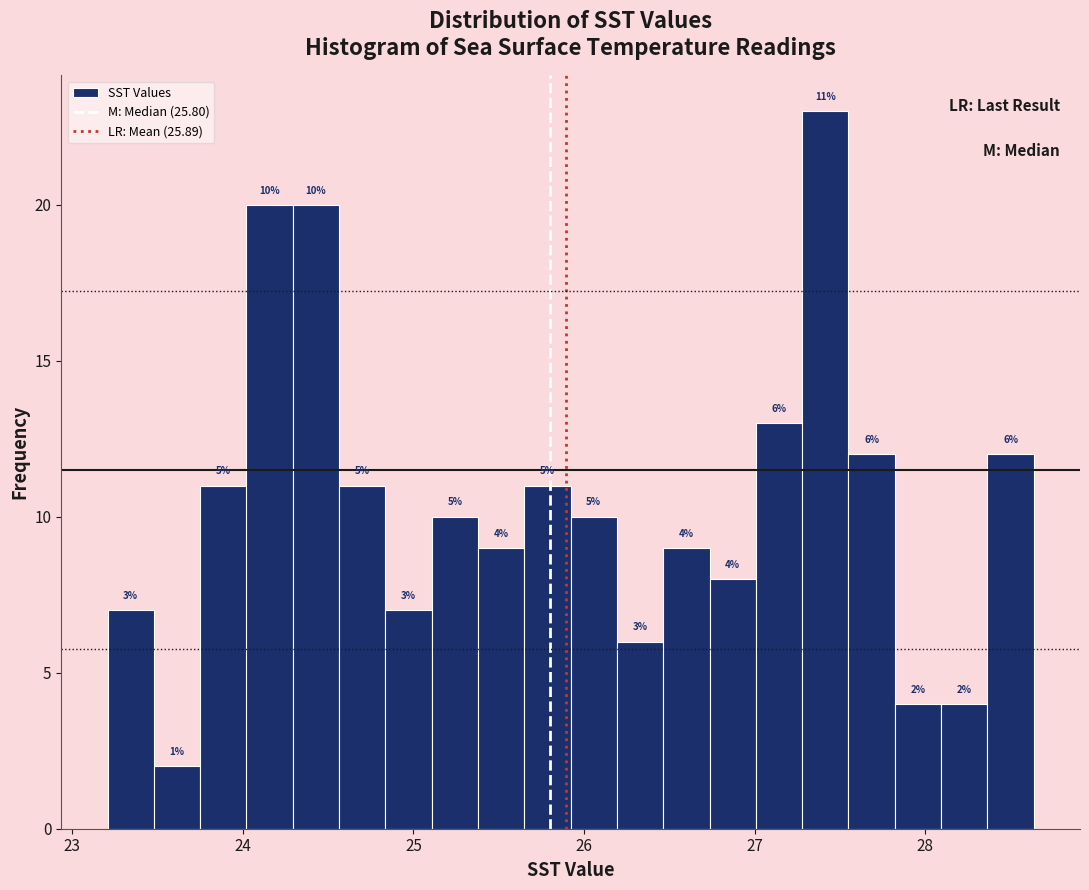

Around what value on the x-axis is the tallest bar? Give the approximate position of its centre, as read against the axis.

27.4